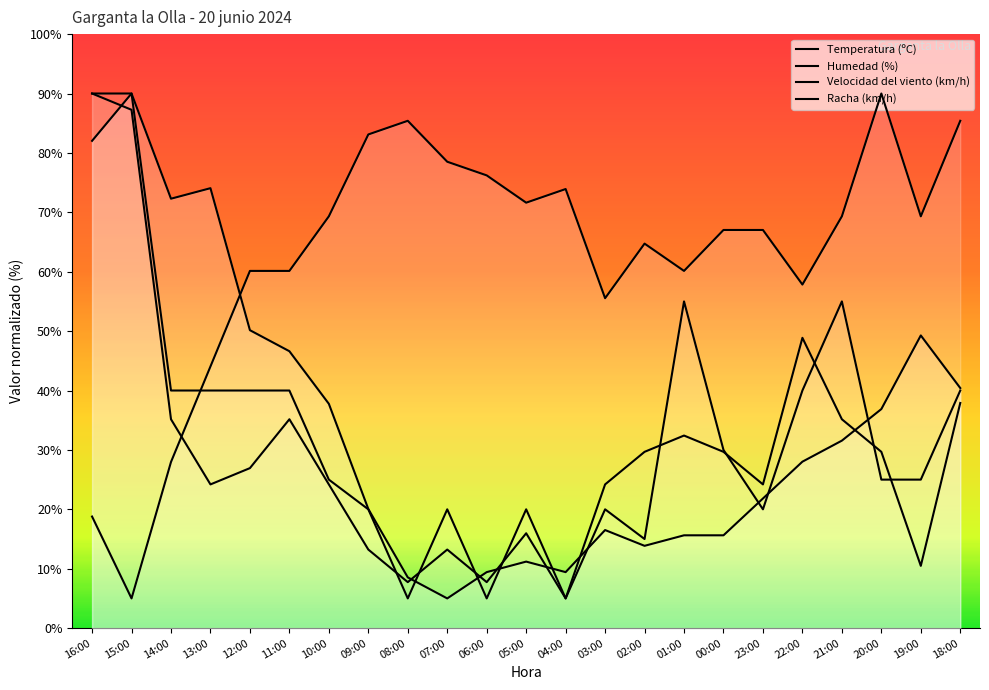

What is the label of the 9th point from the left?

08:00